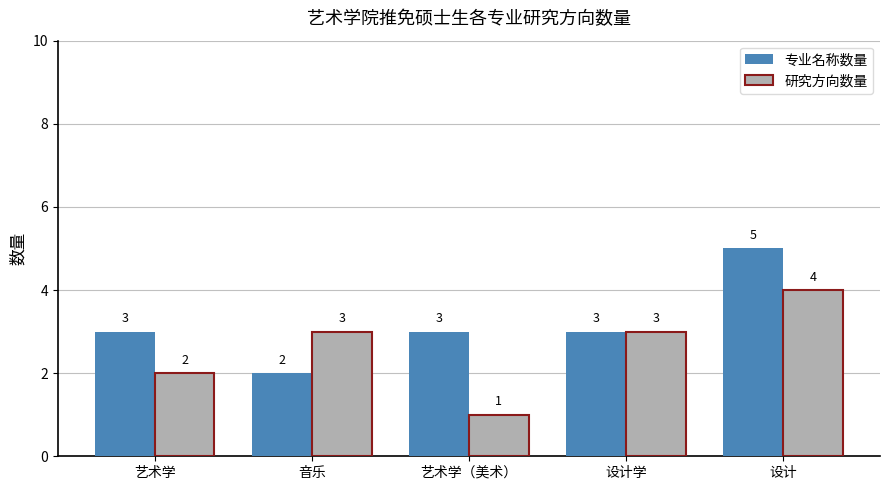

What is the difference between the maximum and second lowest values in the 研究方向数量 series?

2